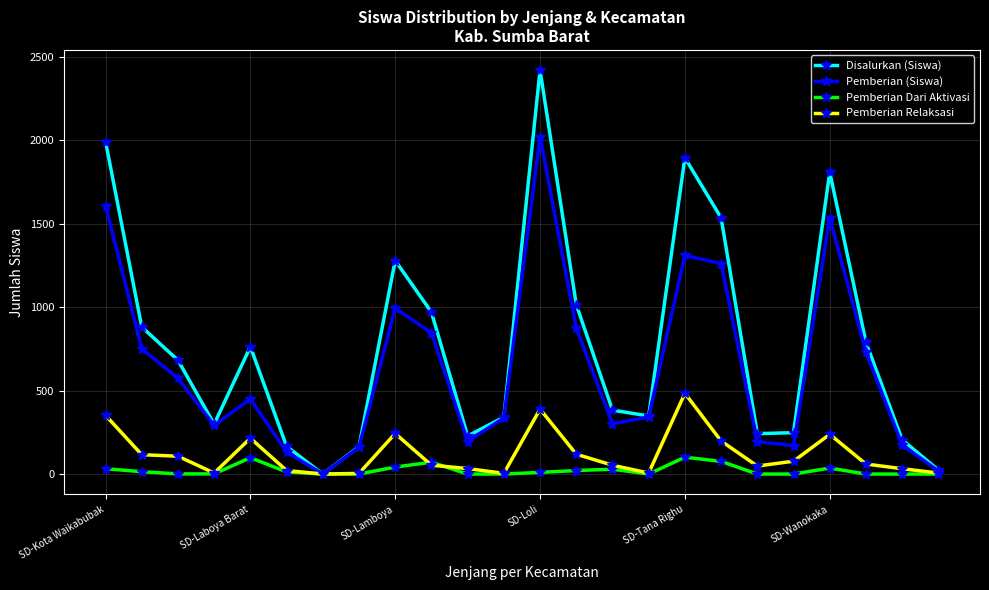

Rank the series by their maximum value, from lowest to highest.

Pemberian Dari Aktivasi, Pemberian Relaksasi, Pemberian (Siswa), Disalurkan (Siswa)